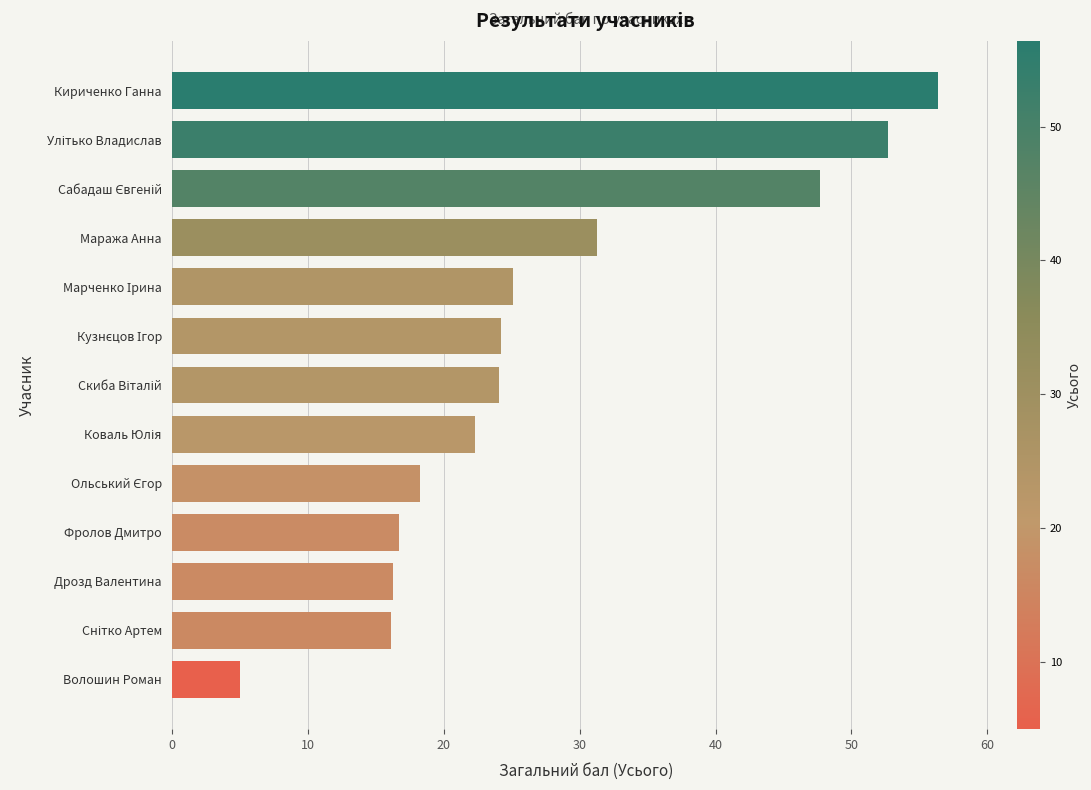

Is it true that the value at Фролов Дмитро is 16.7?

True